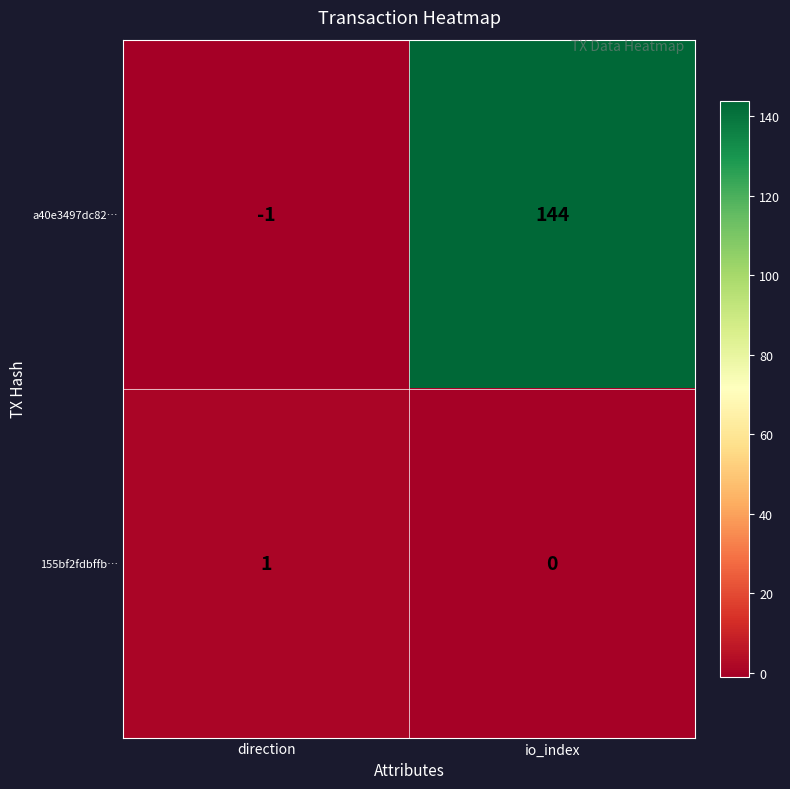

How many values in the 155bf2fdbffb… series are below 1?

1